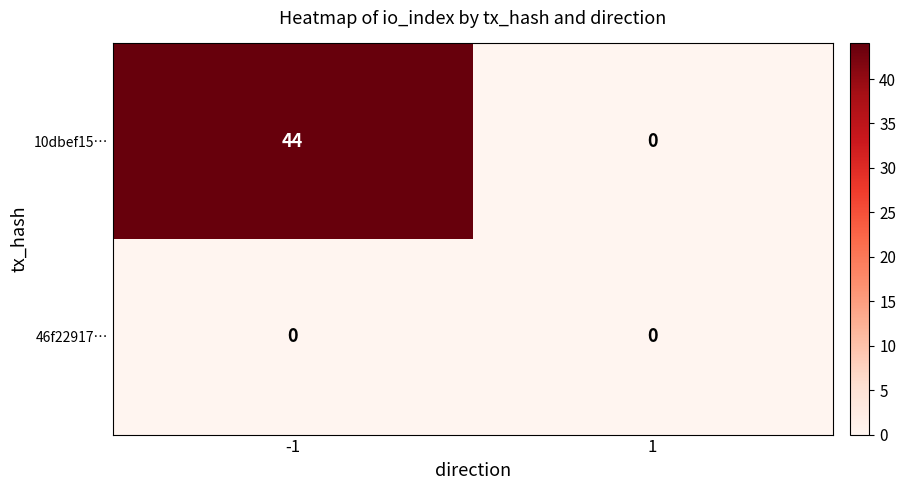

At which category is the sum across all series the highest?

-1